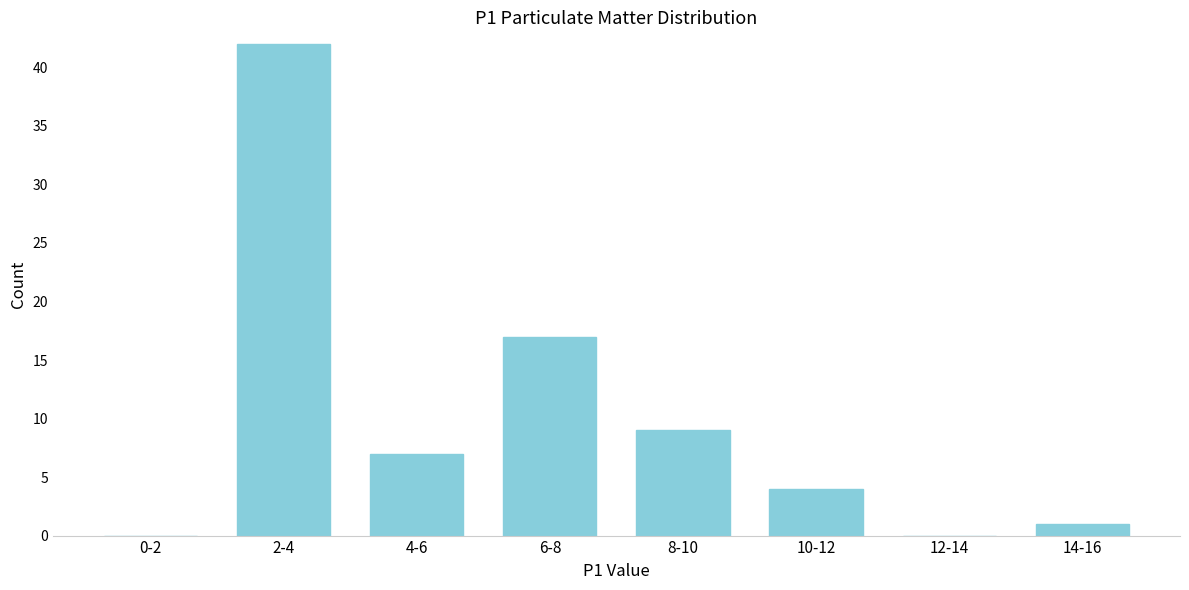

Reading left to right, extract all data points from this chart.

0-2=0	2-4=42	4-6=7	6-8=17	8-10=9	10-12=4	12-14=0	14-16=1